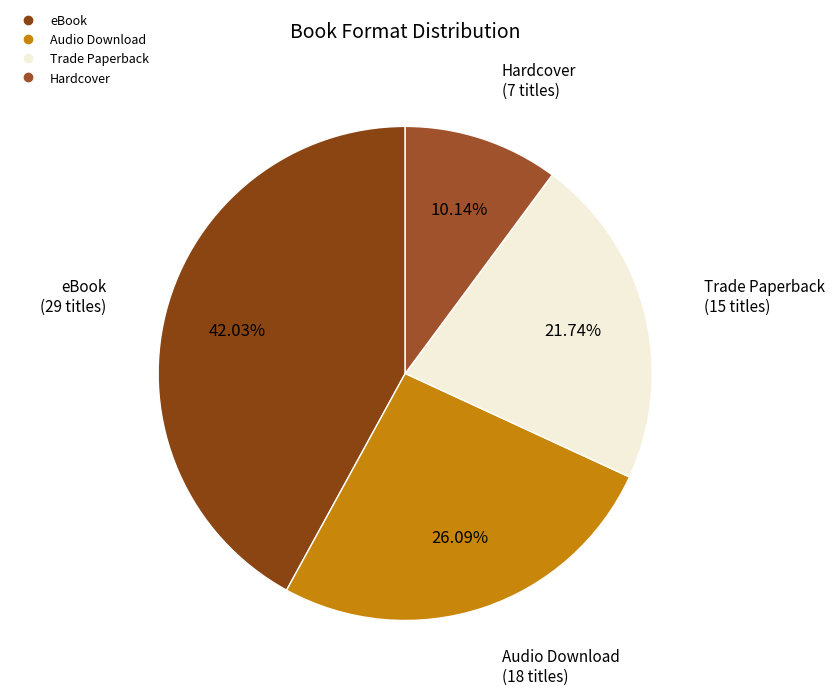

To the nearest percent, what portion does Audio Download represent?

26%